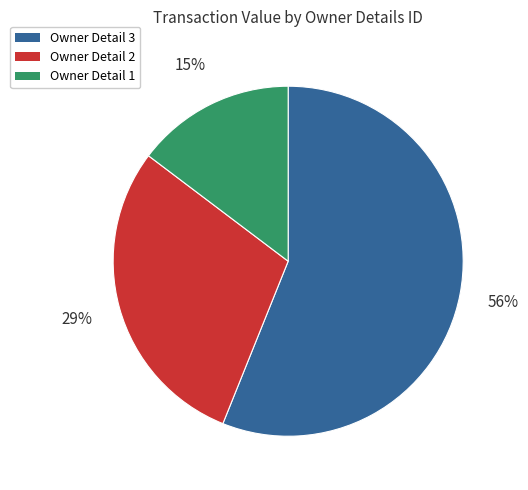

To the nearest percent, what is the difference between the largest and smallest slice percentages?

41%